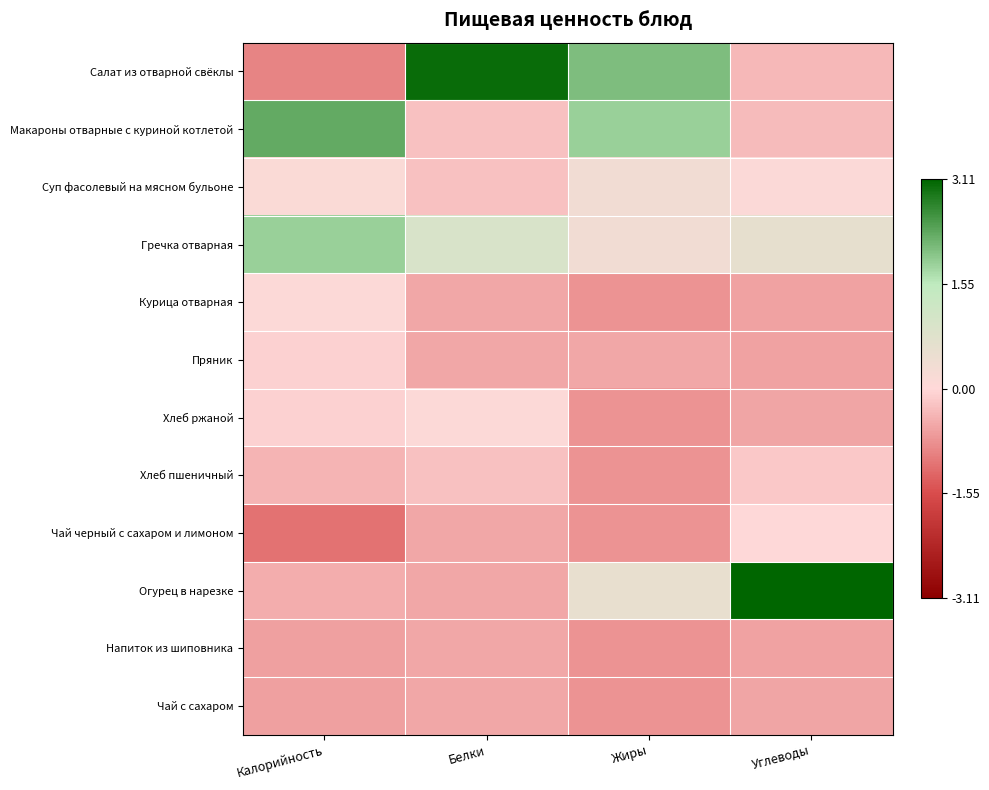

Rank the series by their maximum value, from highest to lowest.

Огурец в нарезке, Салат из отварной свёклы, Макароны отварные с куриной котлетой, Гречка отварная, Суп фасолевый на мясном бульоне, Курица отварная, Хлеб ржаной, Чай черный с сахаром и лимоном, Пряник, Хлеб пшеничный, Напиток из шиповника, Чай с сахаром